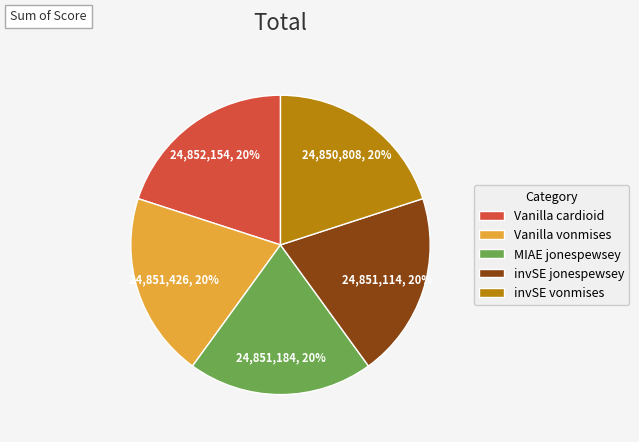

To the nearest percent, what is the average slice percentage?

20%